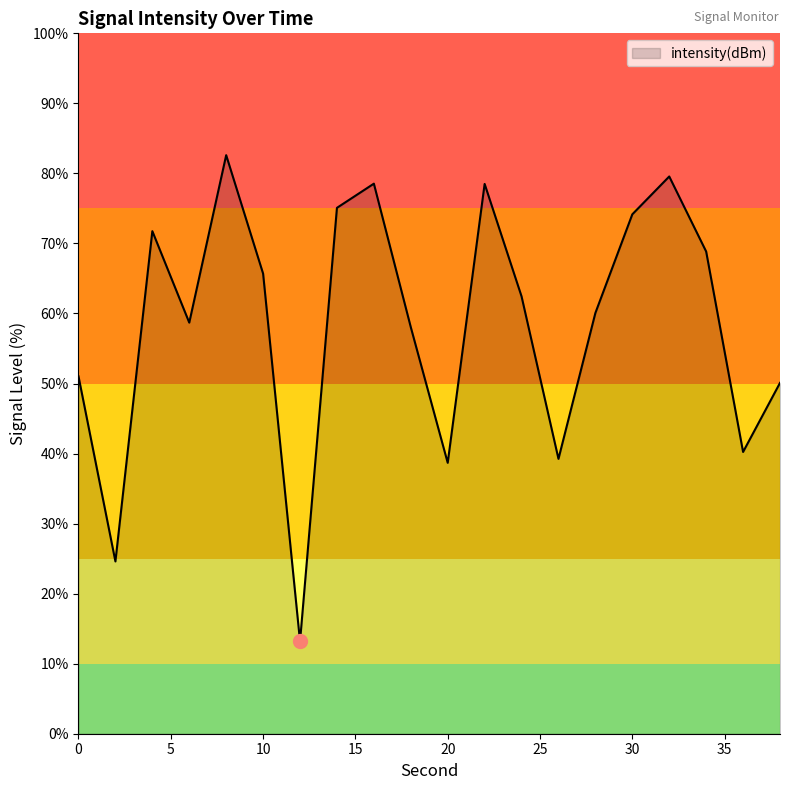

What is the difference between the maximum and minimum values?

69.4